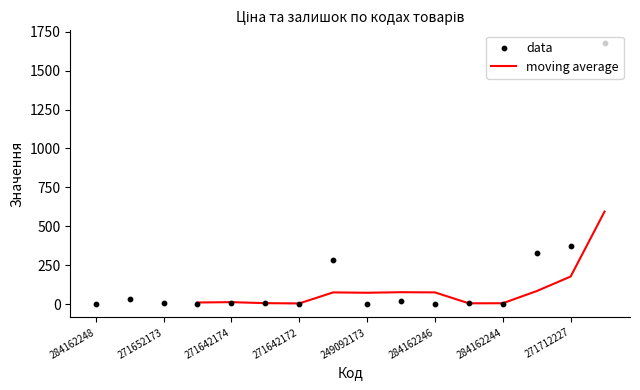

What are all the series names shown in the legend?

moving average, data